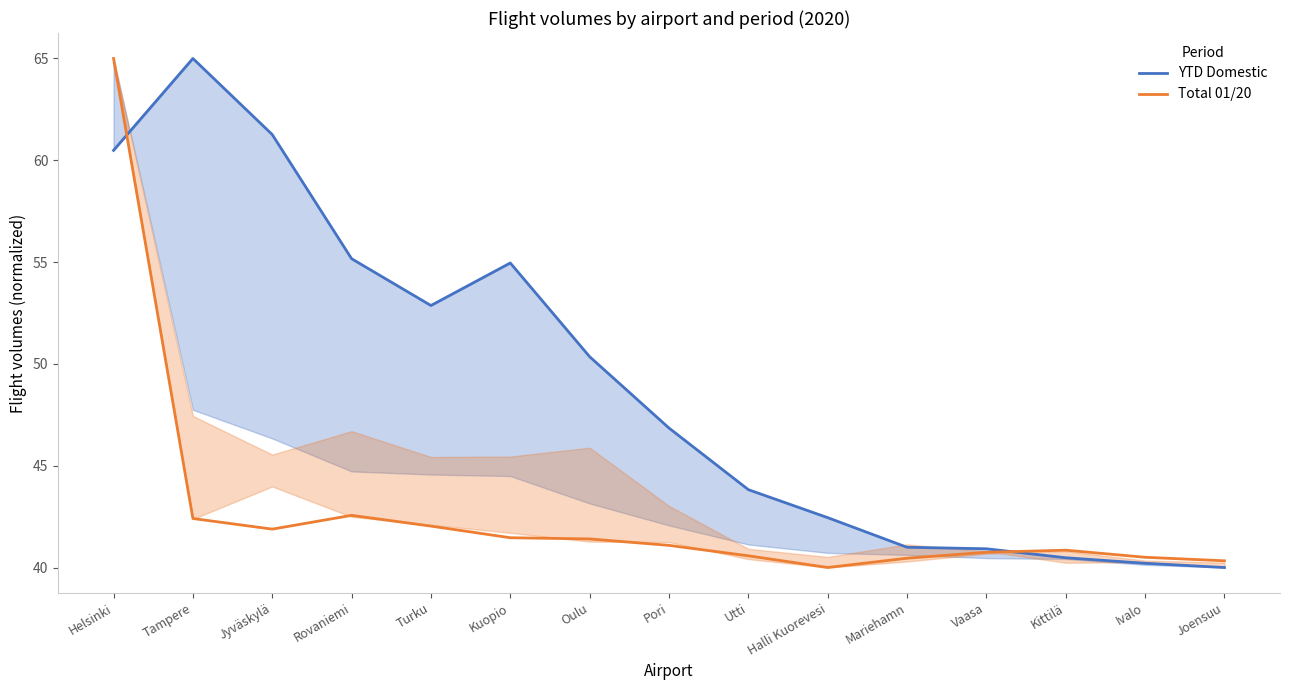

What is the label of the 5th point from the left?

Turku